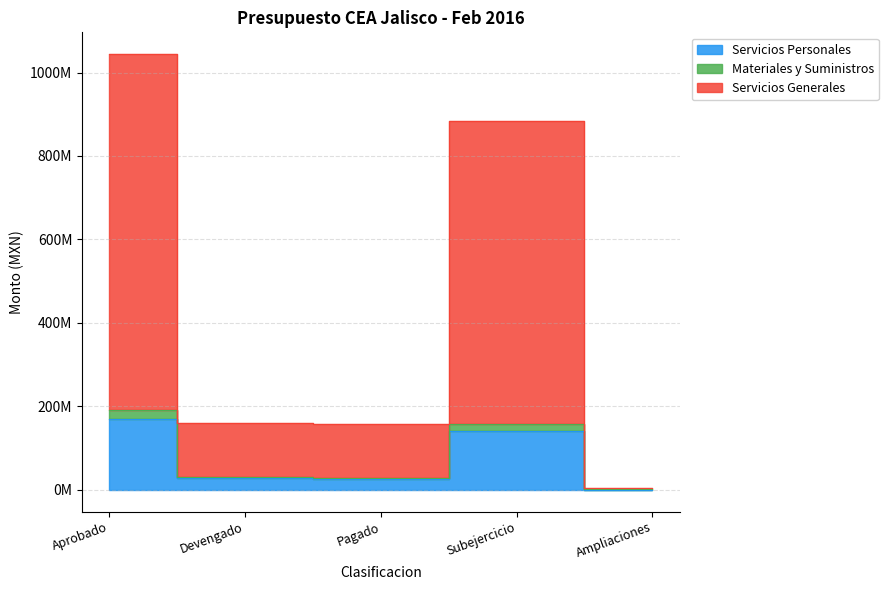

Is the value of Materiales y Suministros at Ampliaciones greater than the value of Servicios Personales at Ampliaciones?

Yes